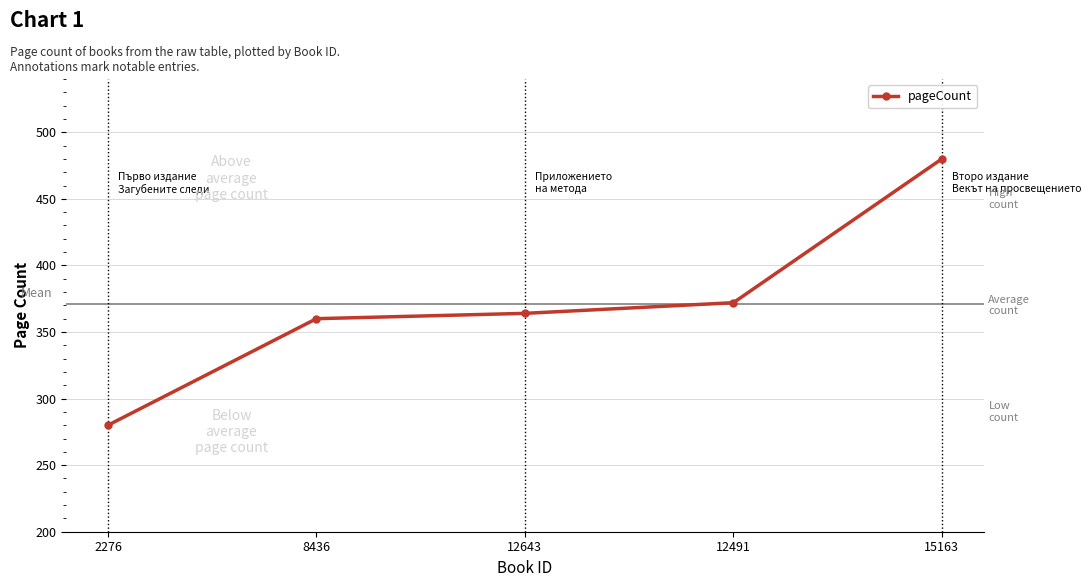

What is the difference between the values at 8436 and 12643?

4